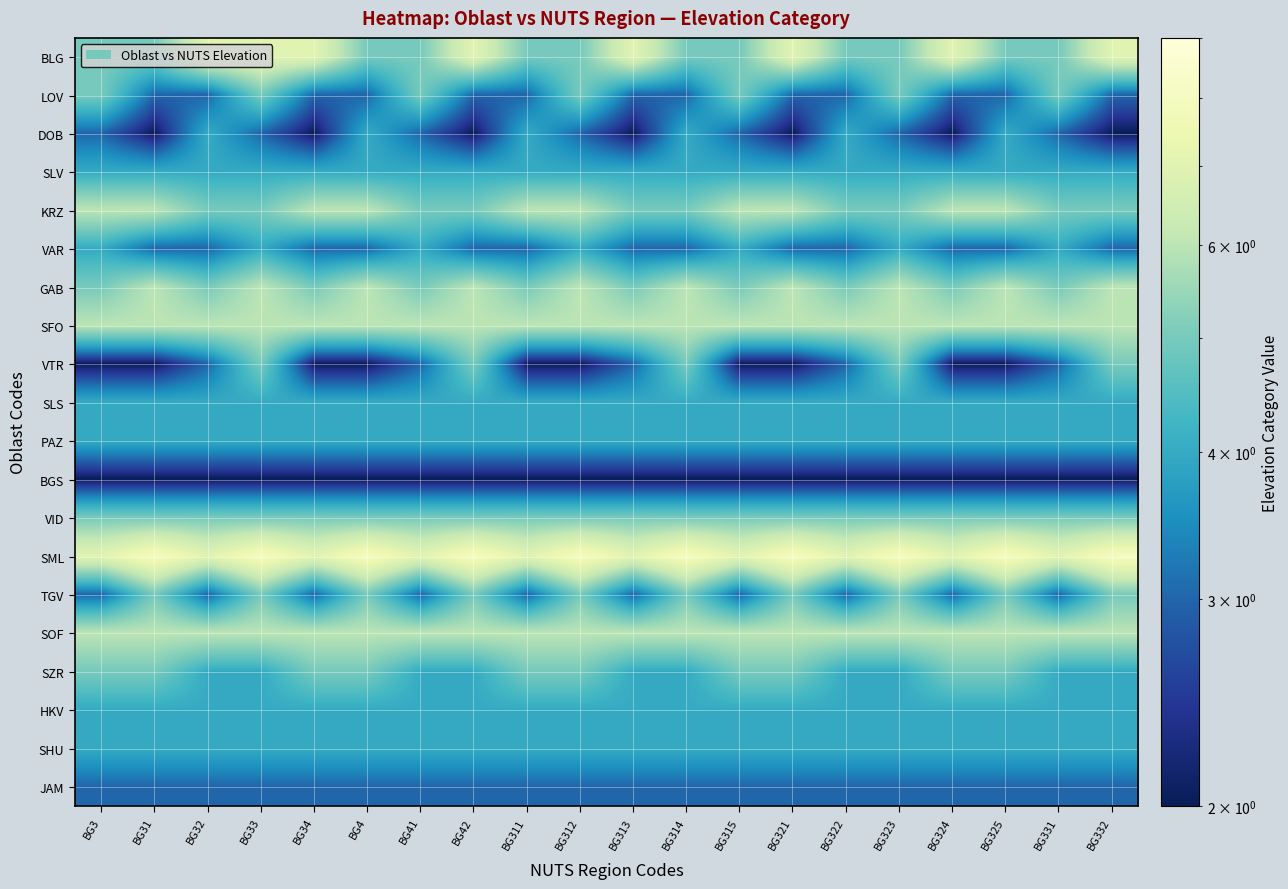

At how many categories does at least one series exceed 2?

20